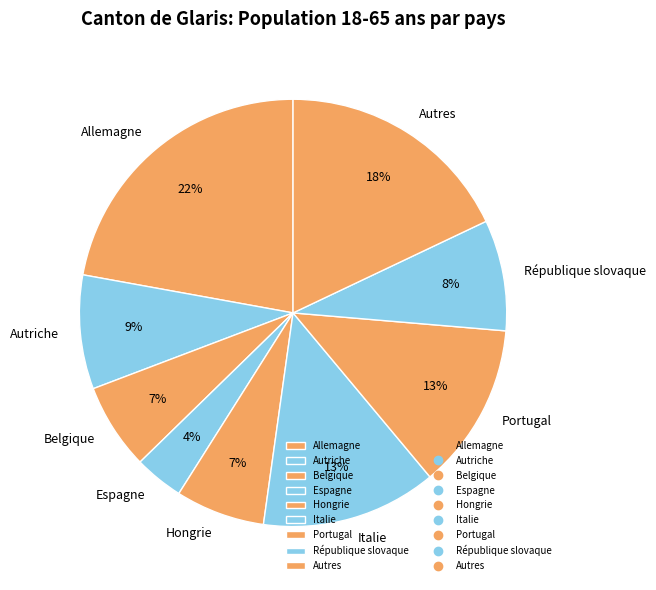

Do Autres and Hongrie together represent more than half of the pie?

No